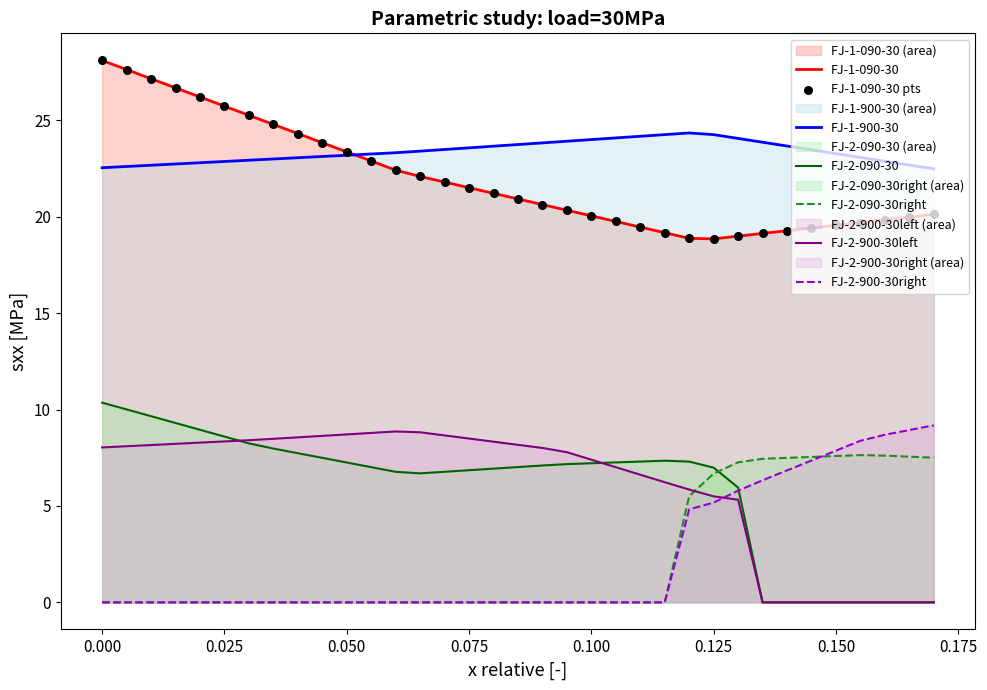

At how many categories does at least one series exceed 7?

35